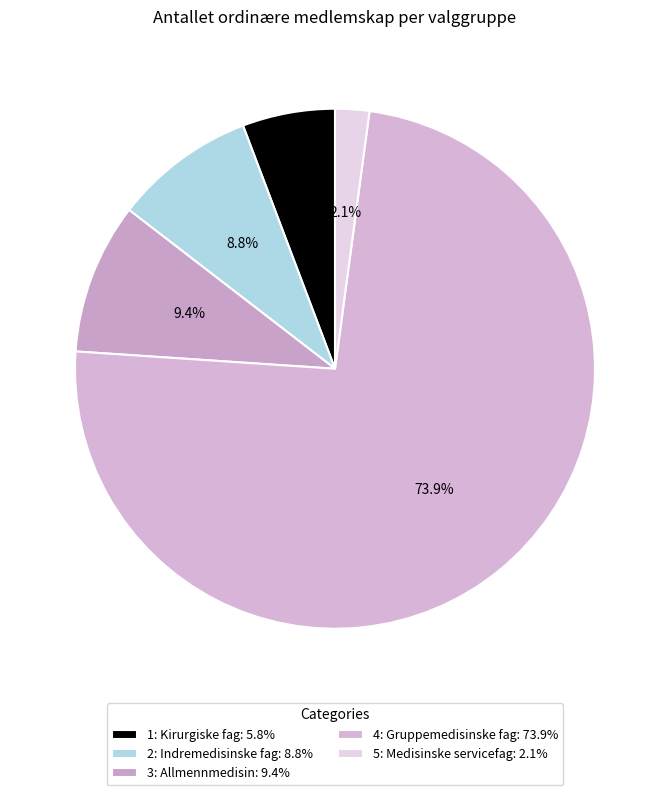

What is the largest slice in the pie chart?

4: Gruppemedisinske fag